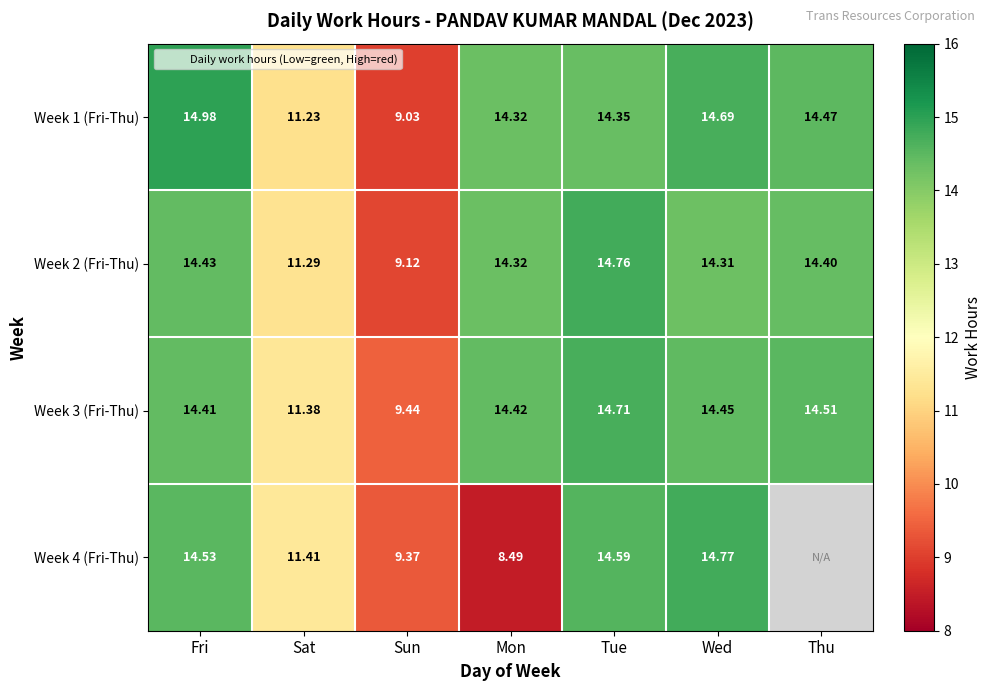

At which label is Week 1 (Fri-Thu) closest to 12?

Sat